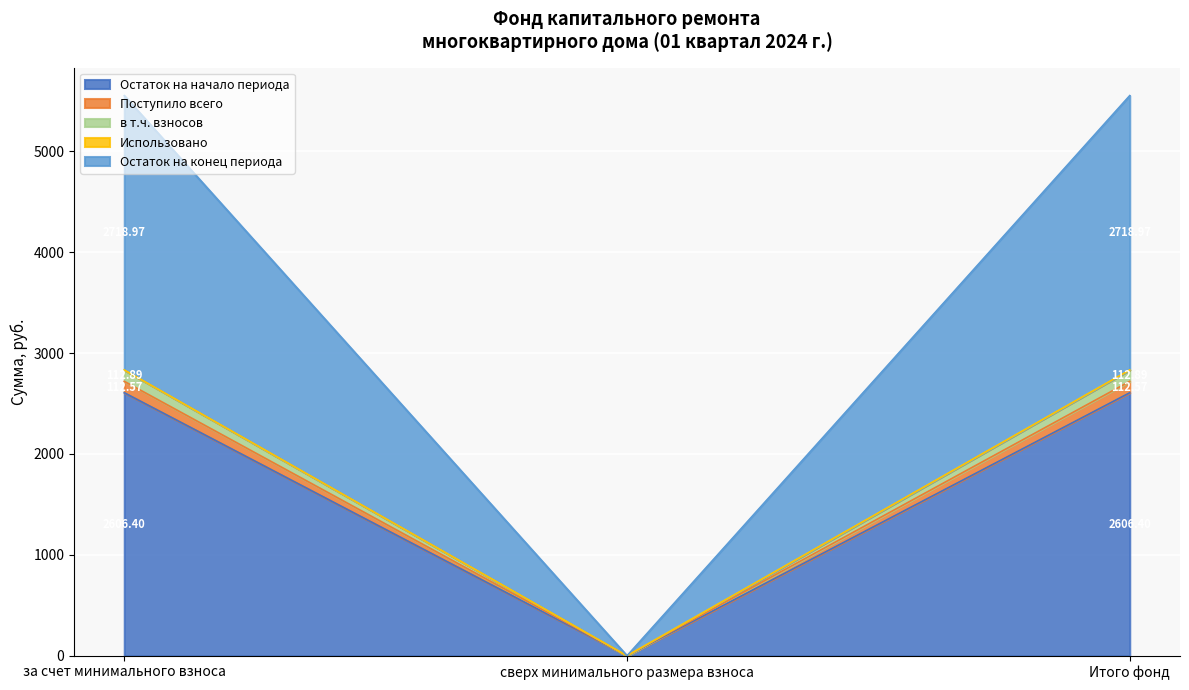

At which label does Остаток на начало периода reach its minimum?

сверх минимального размера взноса